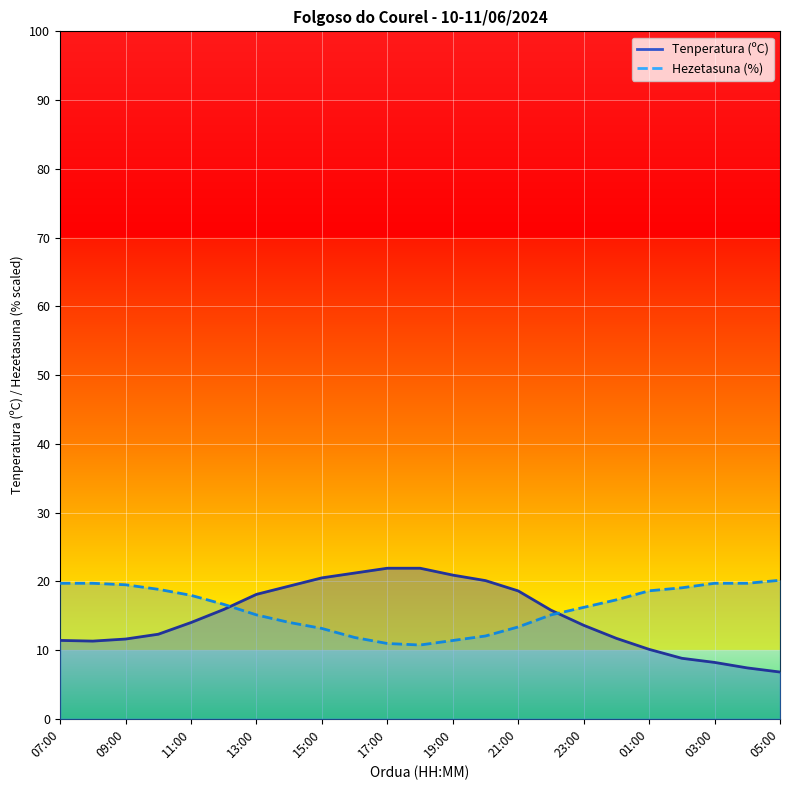

What position from the right is 00:00?

6